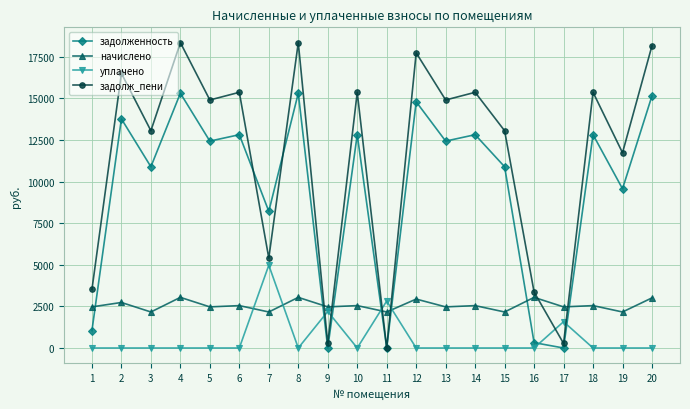

At 9, list the series in order from largest to smallest.

начислено, уплачено, задолж_пени, задолженность